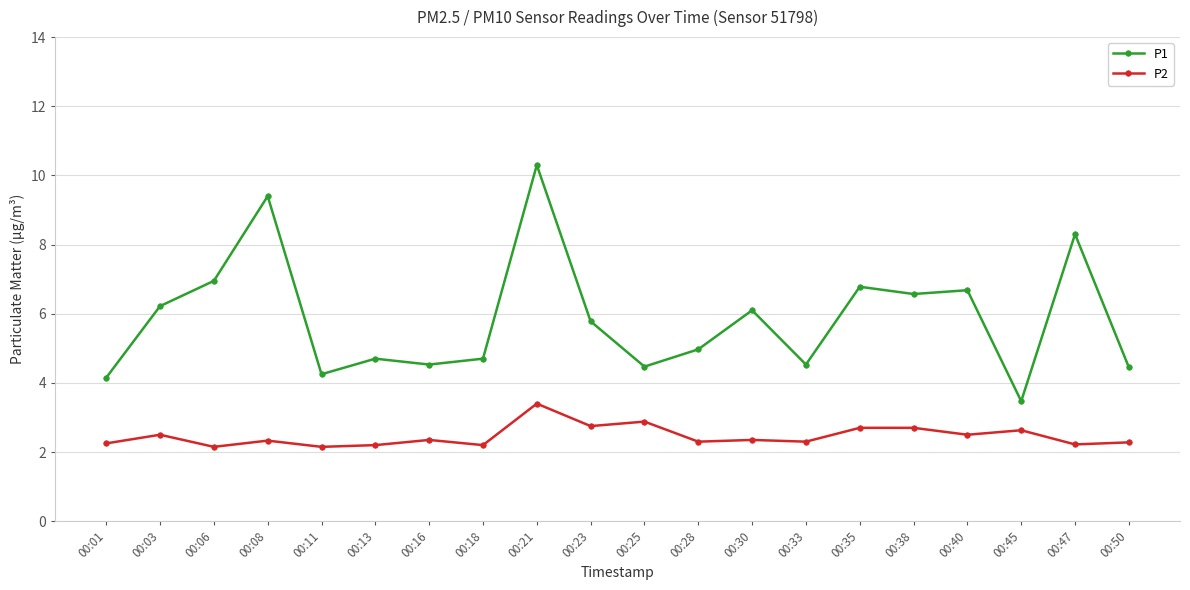

What is the difference between the maximum and minimum values in the P1 series?

6.8